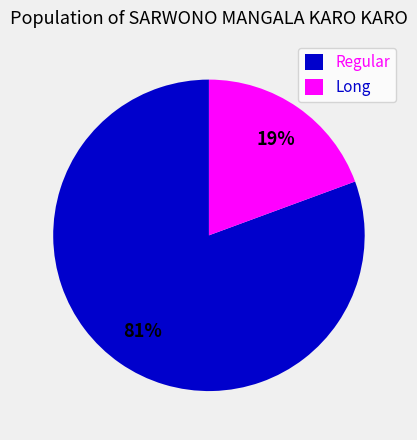

Rank the categories by value from lowest to highest.

Long, Regular